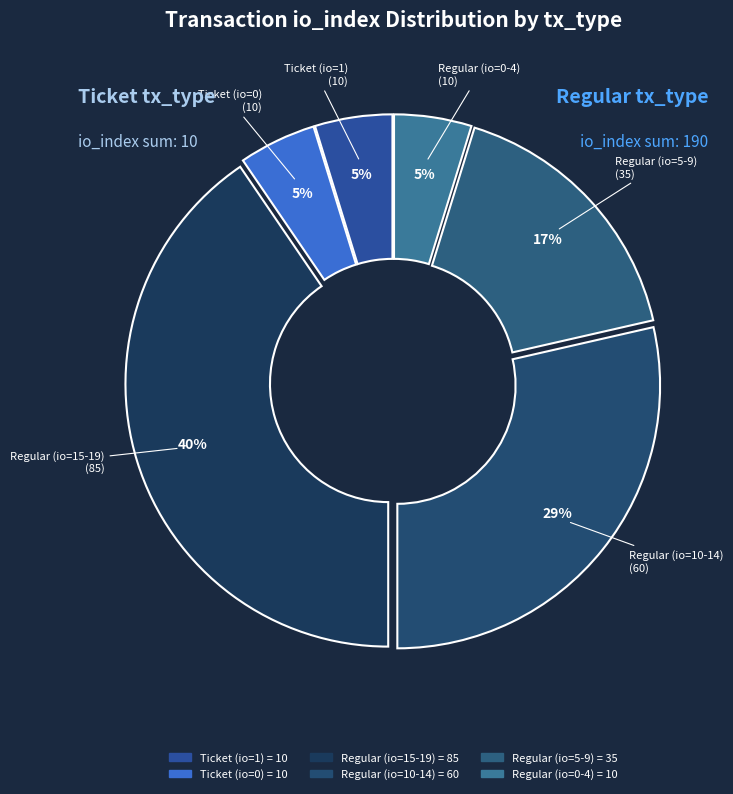

Does any single category account for the majority?

No